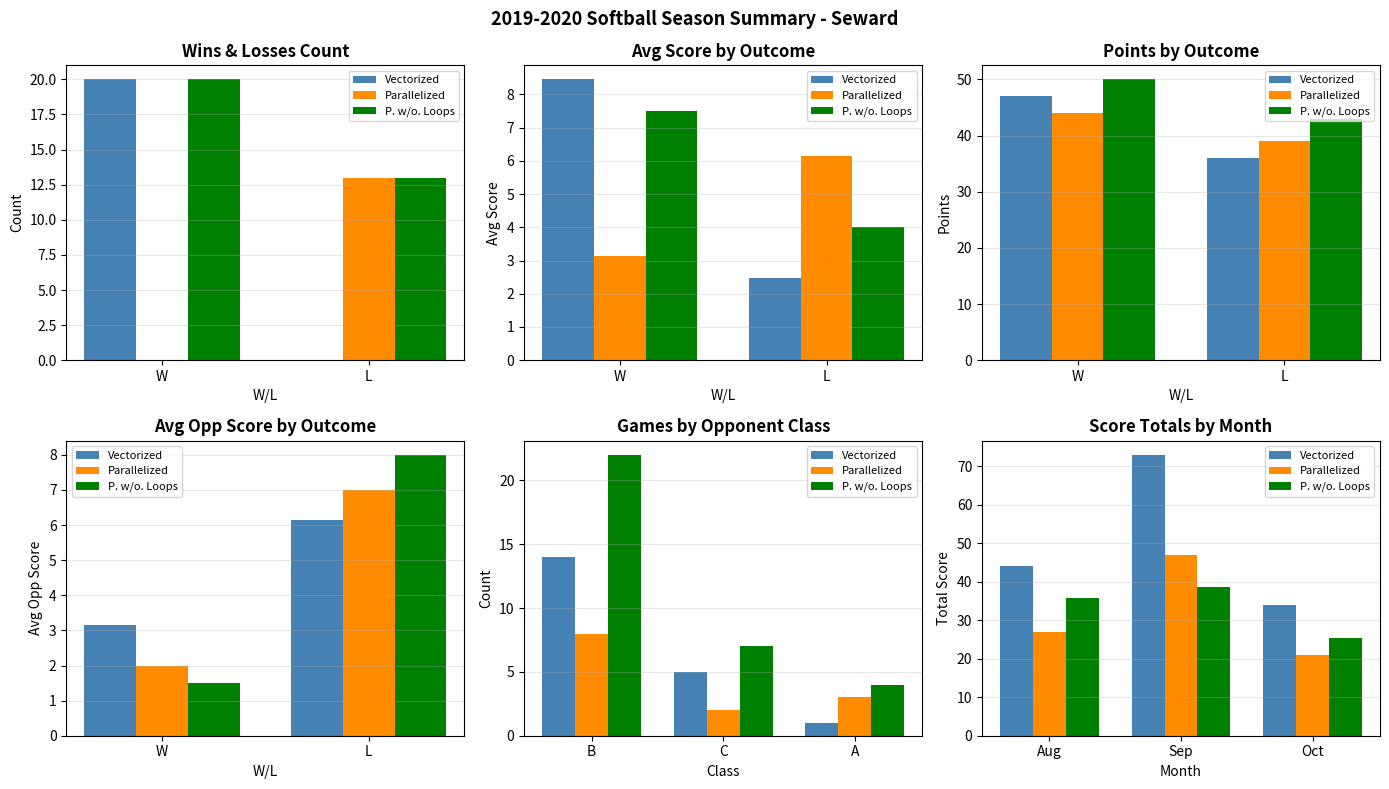

What is the value of the P. w/o. Loops bar at the 2nd from the left?

38.7